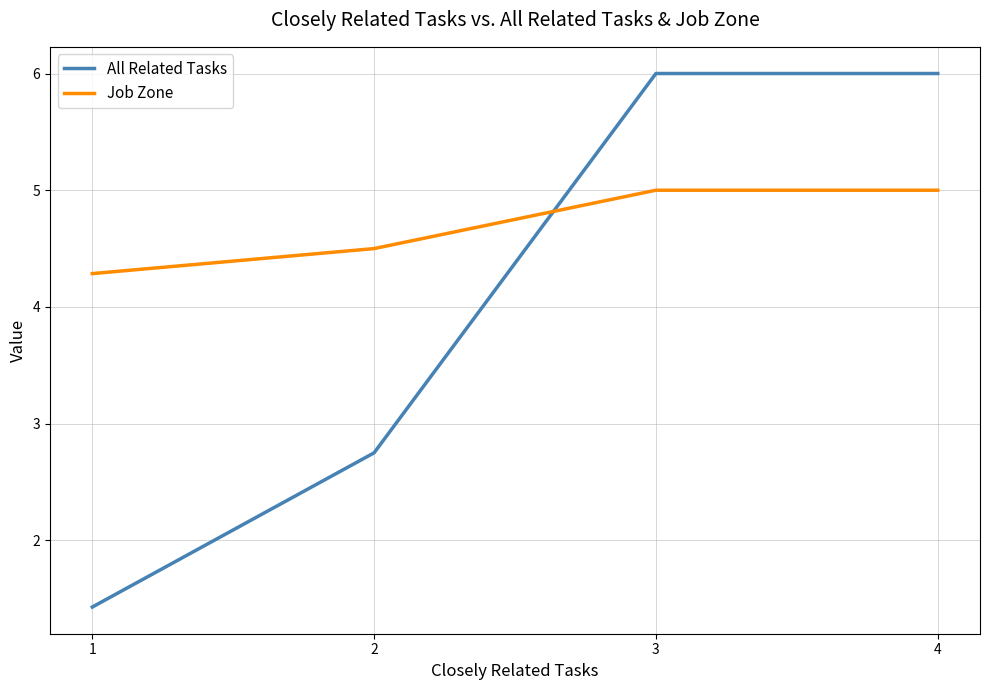

Rank the series by their average value, from lowest to highest.

All Related Tasks, Job Zone